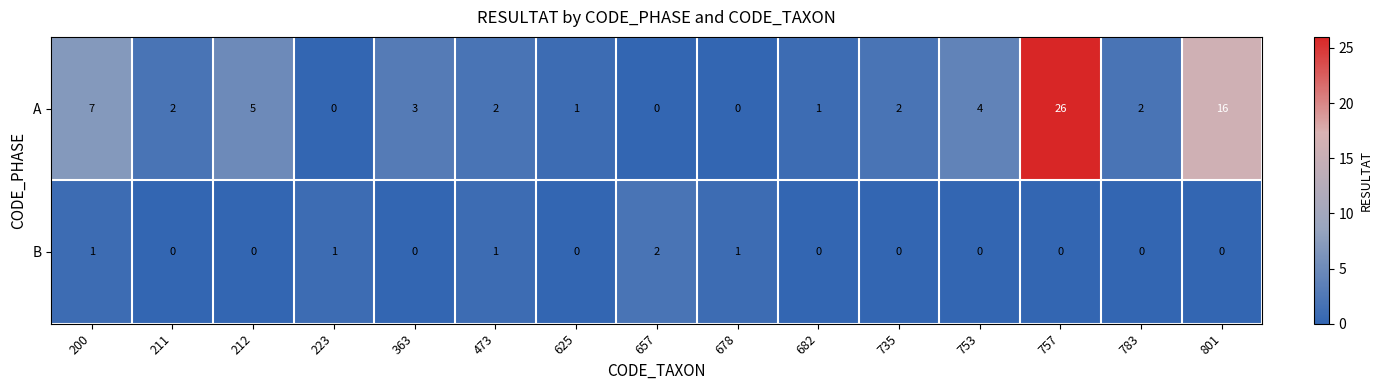

Rank the series by their average value, from lowest to highest.

B, A